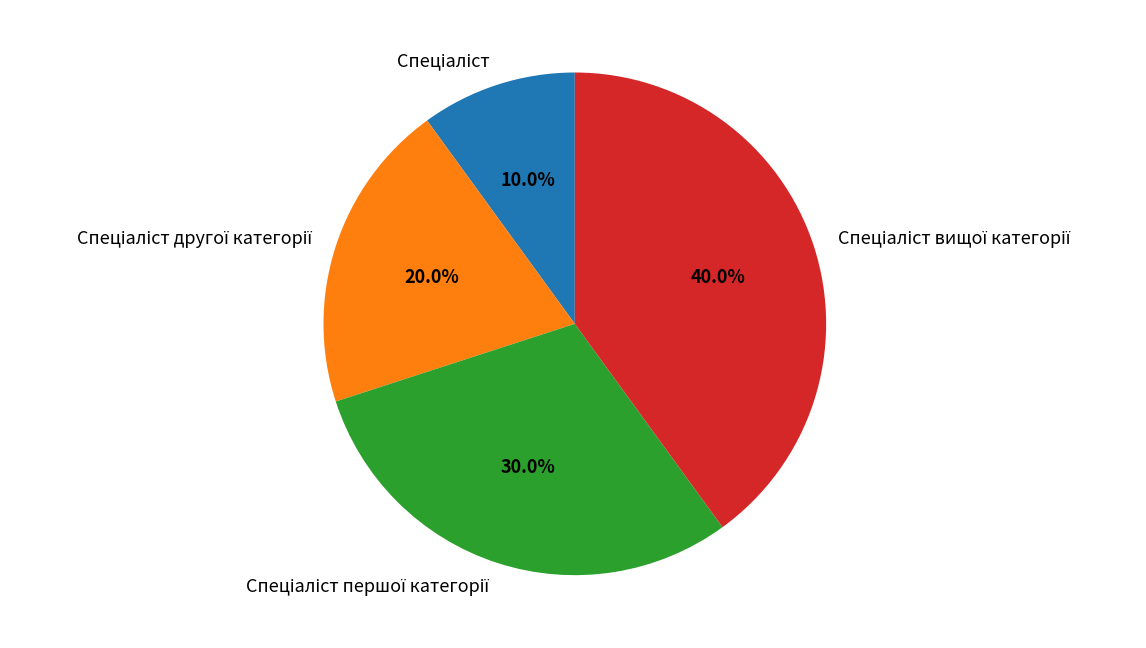

Is there a majority slice in this chart?

No